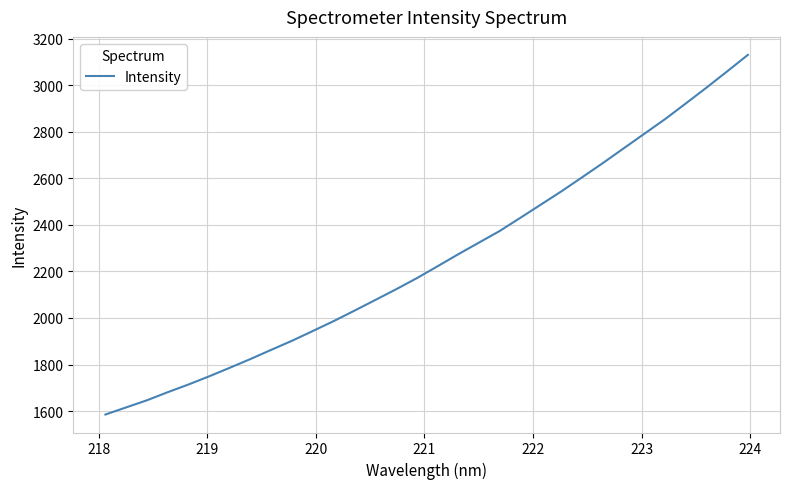

What is the difference between the second highest and minimum values?

1473.7